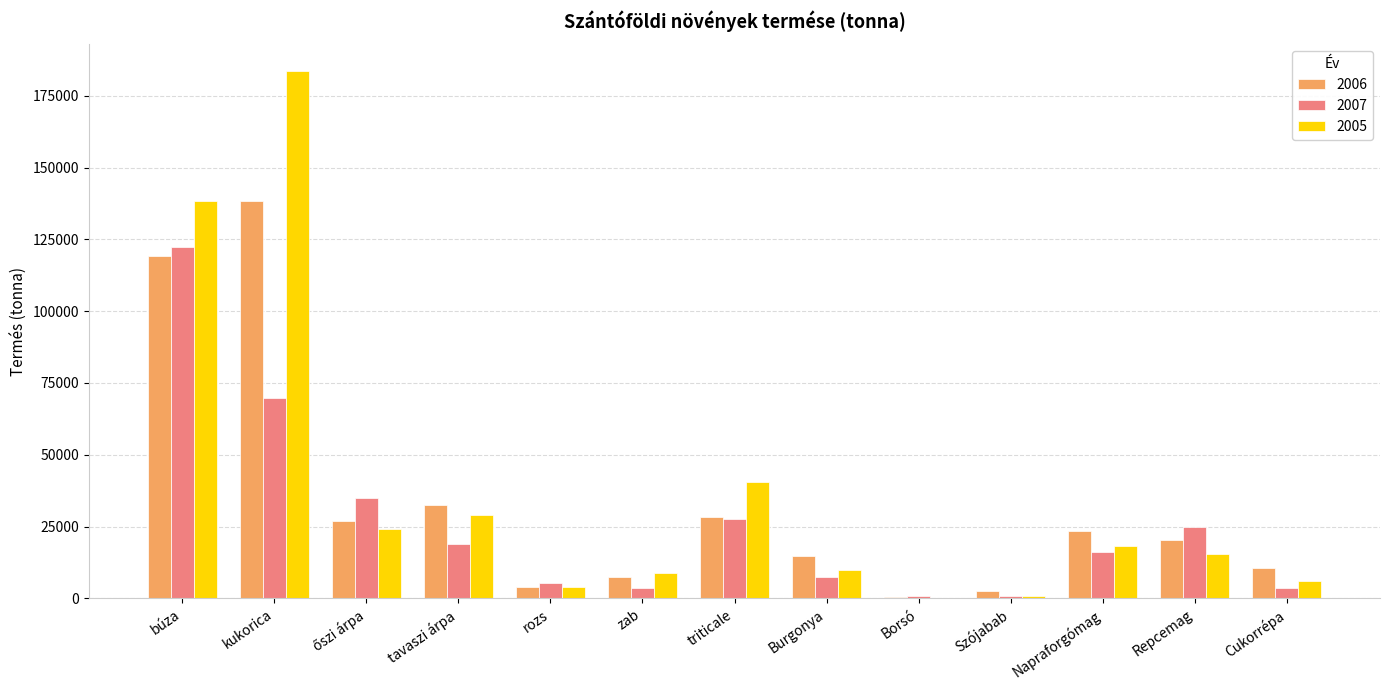

True or false: 2005 has a value of 29074 at tavaszi árpa.

True